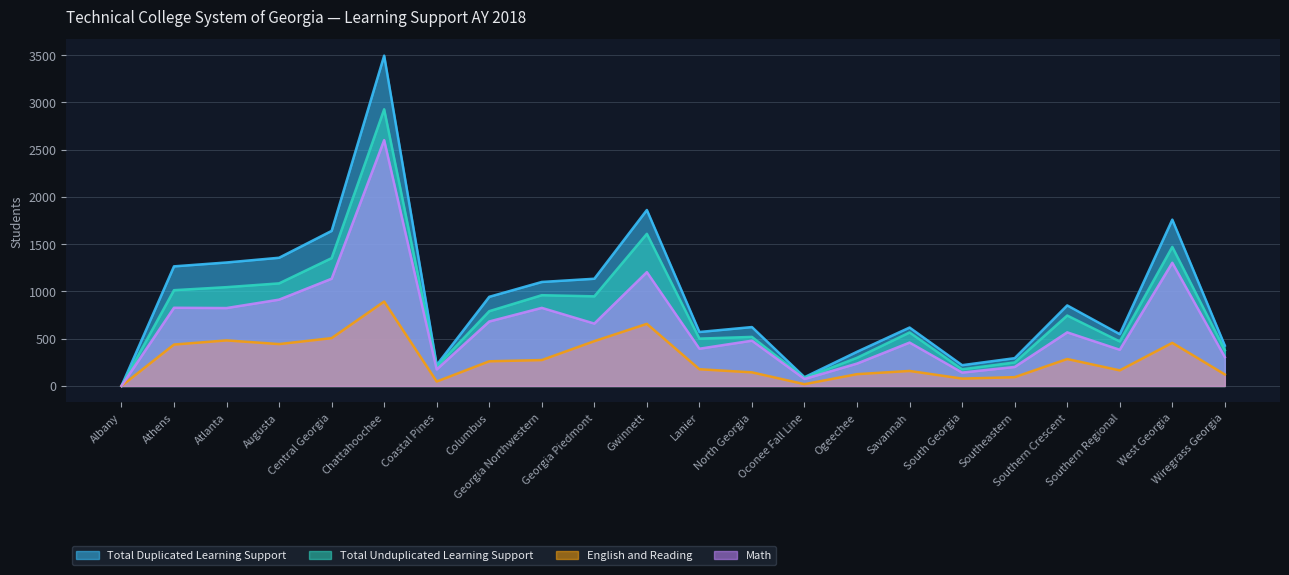

What is the sum of the Math values at Athens and Georgia Northwestern?

1653